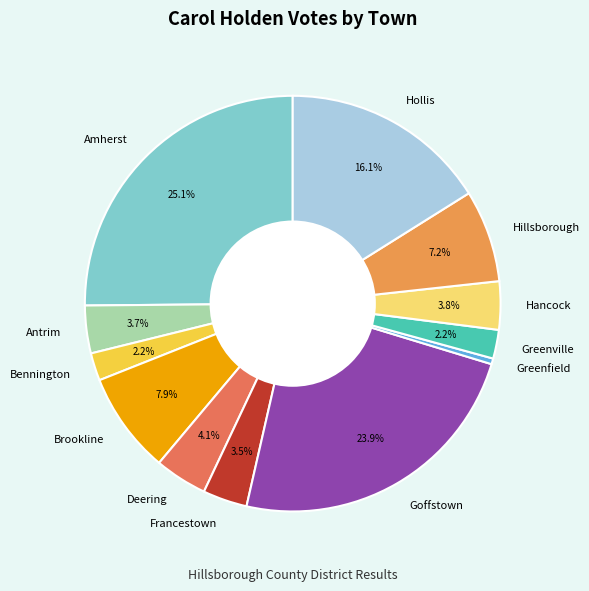

The Deering slice represents 4% of the pie. True or false?

True